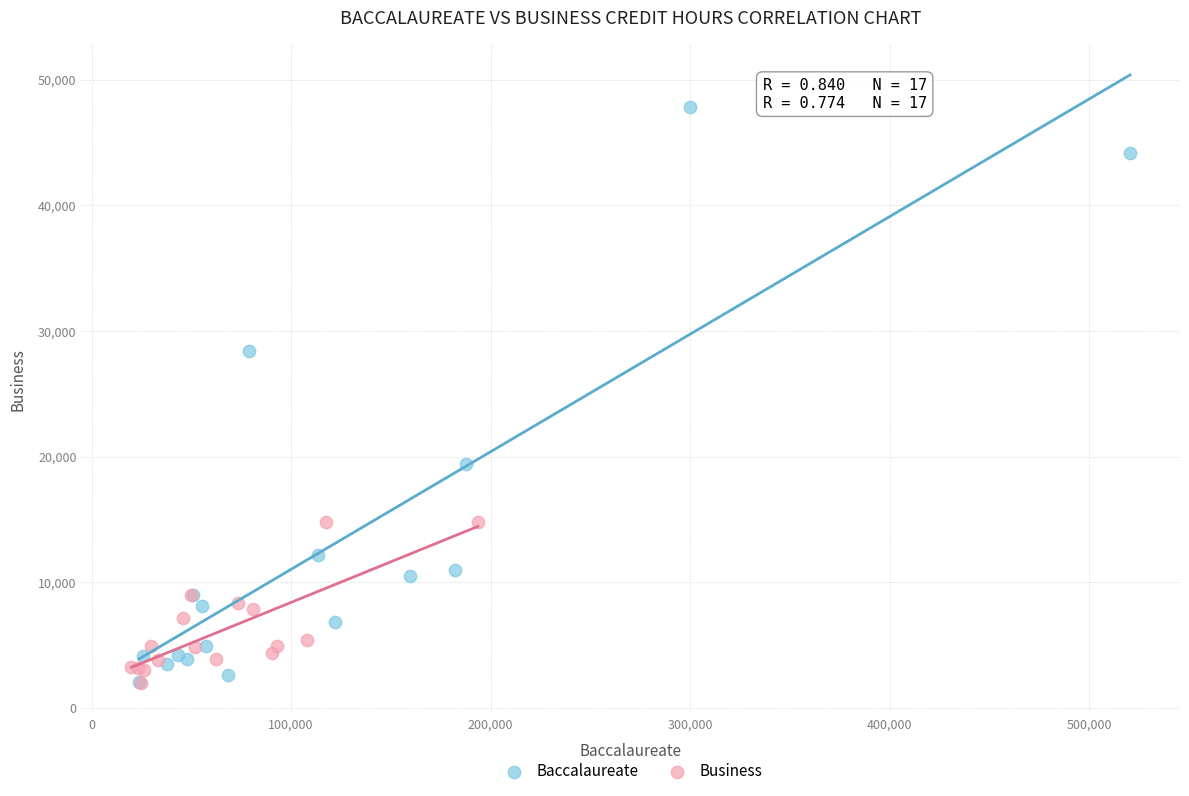

Which series contains the highest Y value?

Baccalaureate